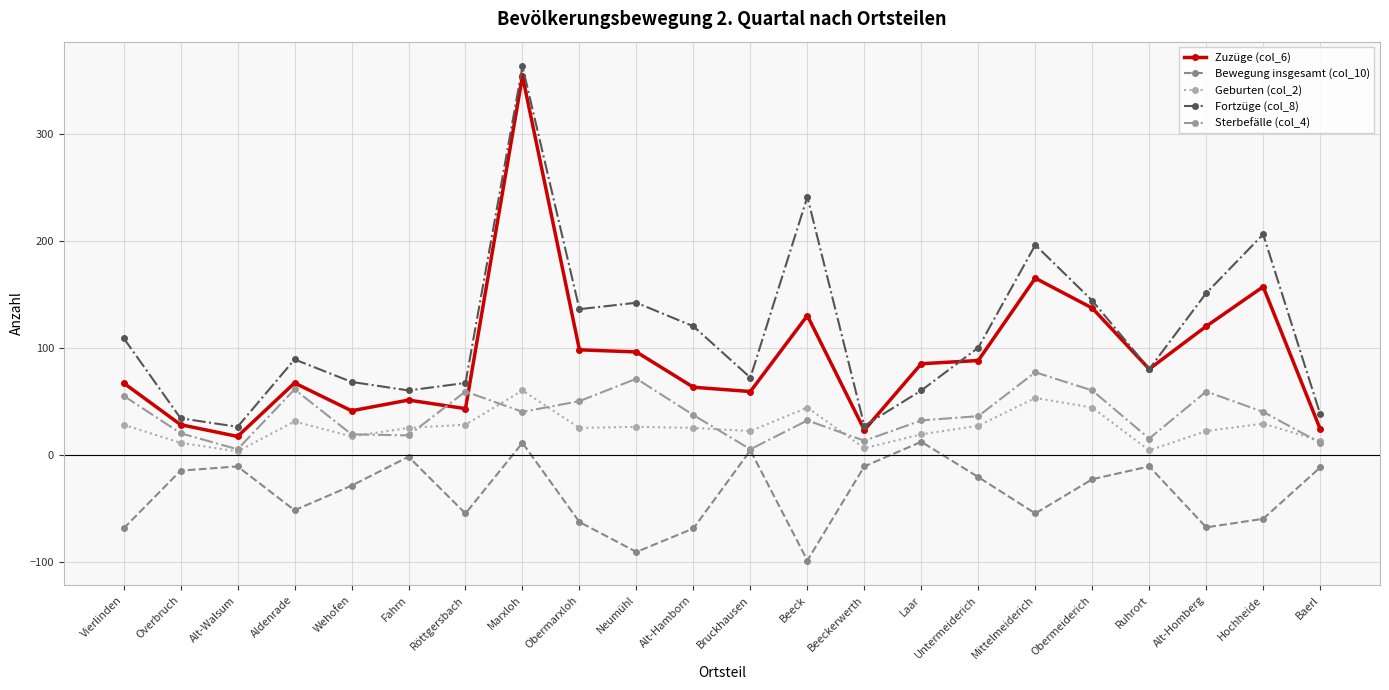

True or false: Fortzüge (col_8) and Bewegung insgesamt (col_10) cross at least once.

False